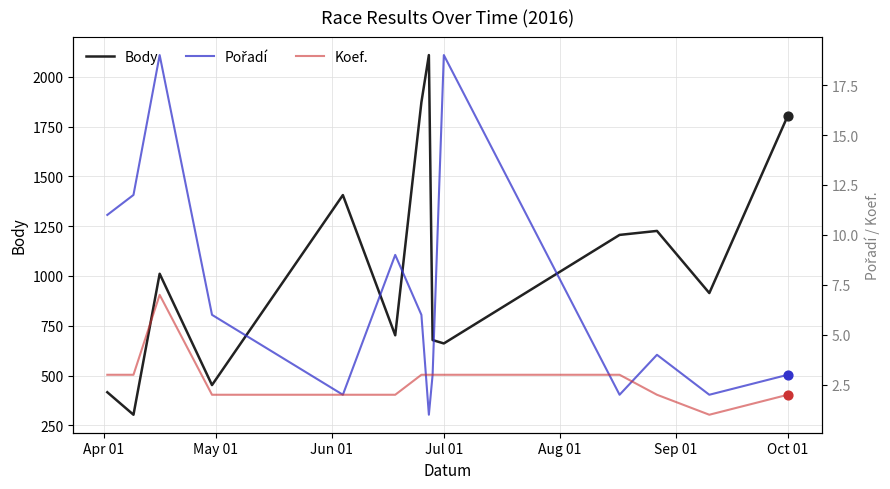

Which series contains the lowest Y value?

Pořadí